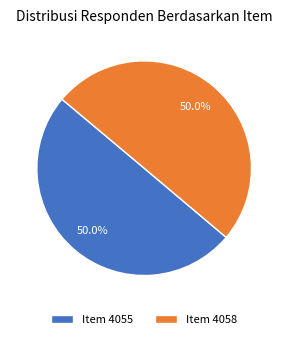

What is the ratio of the value at Item 4058 to the value at Item 4055?

1.0